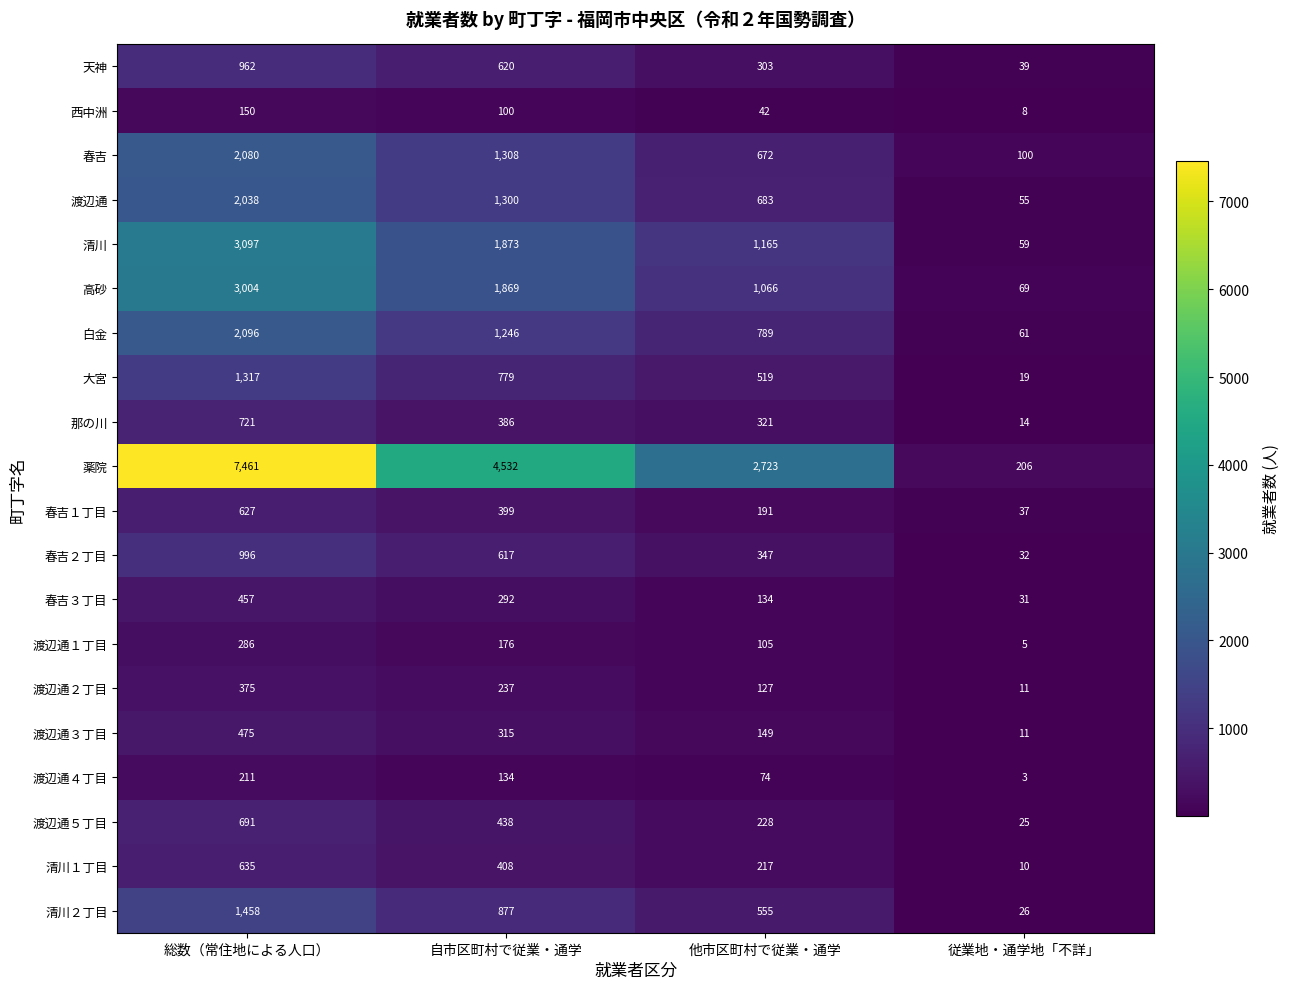

Which series has the largest total across all categories?

薬院